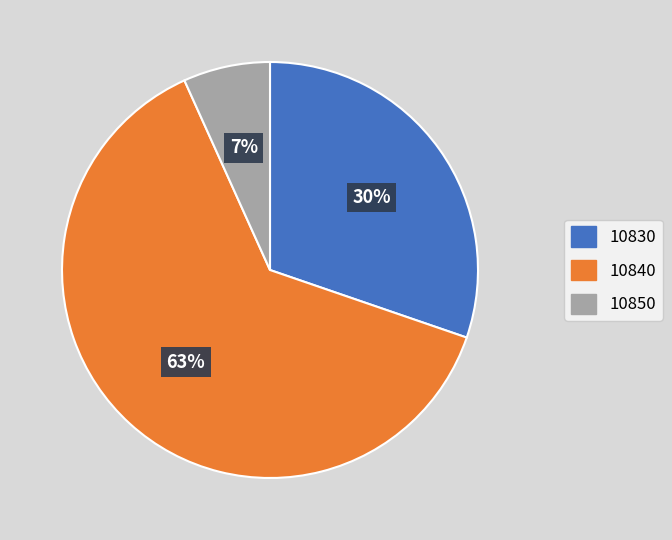

Is the sum of 10840 and 10830 greater than half?

Yes